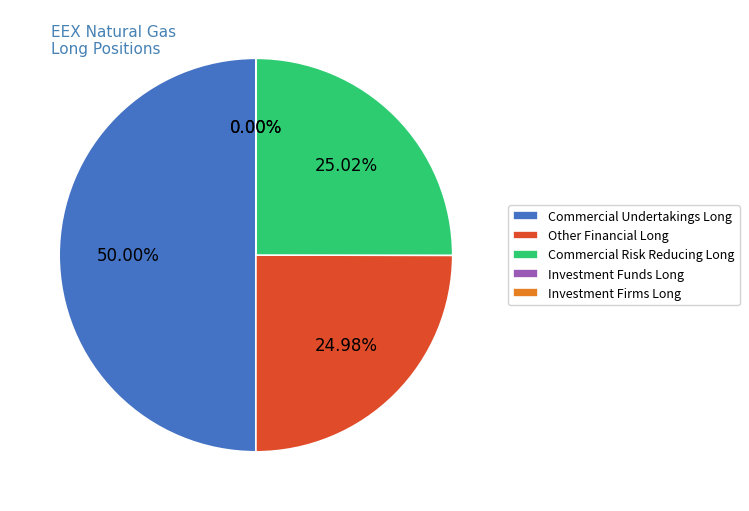

How much of the chart is everything except Investment Firms Long?

100.0%